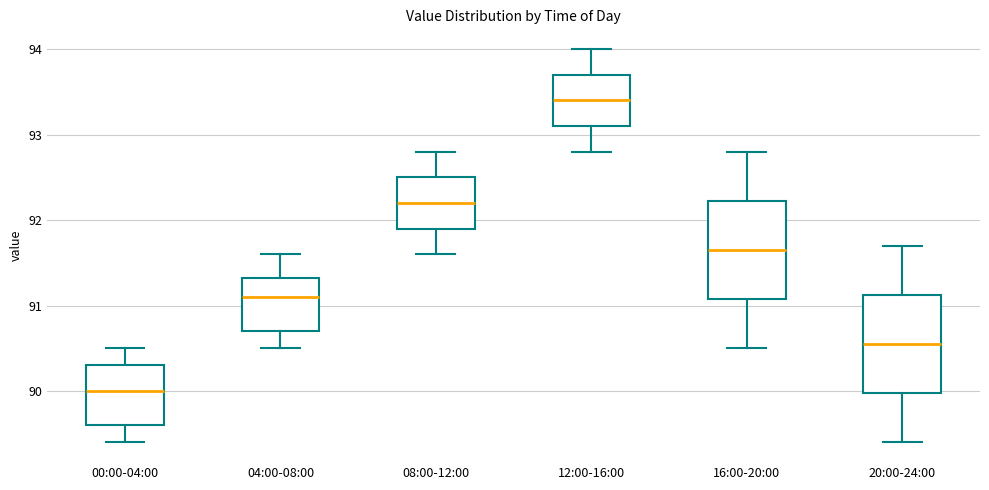

Reading left to right, read every box against the y-axis: the position of its median line, the range the box covers, and the ends of its whiskers. The values are not printed on the chart, so give them approximately, as read against the axis.

00:00-04:00: median 90.0, box 89.6 to 90.3, whiskers 89.4 to 90.5
04:00-08:00: median 91.1, box 90.7 to 91.3, whiskers 90.5 to 91.6
08:00-12:00: median 92.2, box 91.9 to 92.5, whiskers 91.6 to 92.8
12:00-16:00: median 93.4, box 93.1 to 93.7, whiskers 92.8 to 94.0
16:00-20:00: median 91.7, box 91.1 to 92.2, whiskers 90.5 to 92.8
20:00-24:00: median 90.6, box 90.0 to 91.1, whiskers 89.4 to 91.7